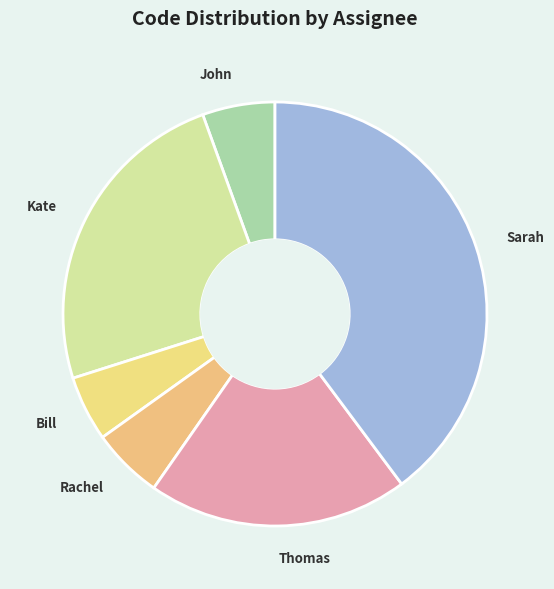

Combined, do Kate and John account for over 50%?

No